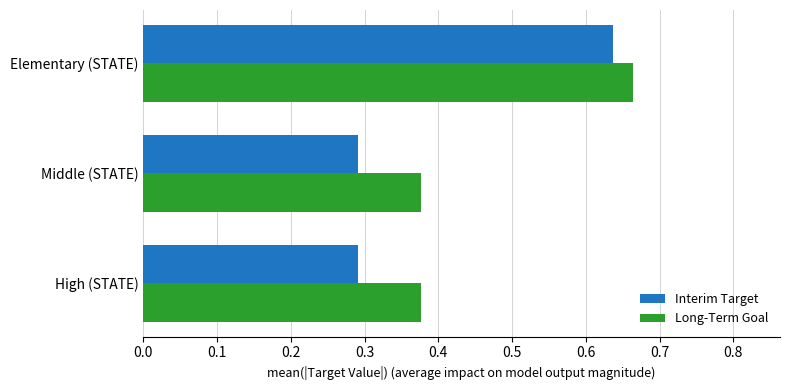

Which category has the highest value in the Long-Term Goal series?

Elementary (STATE)